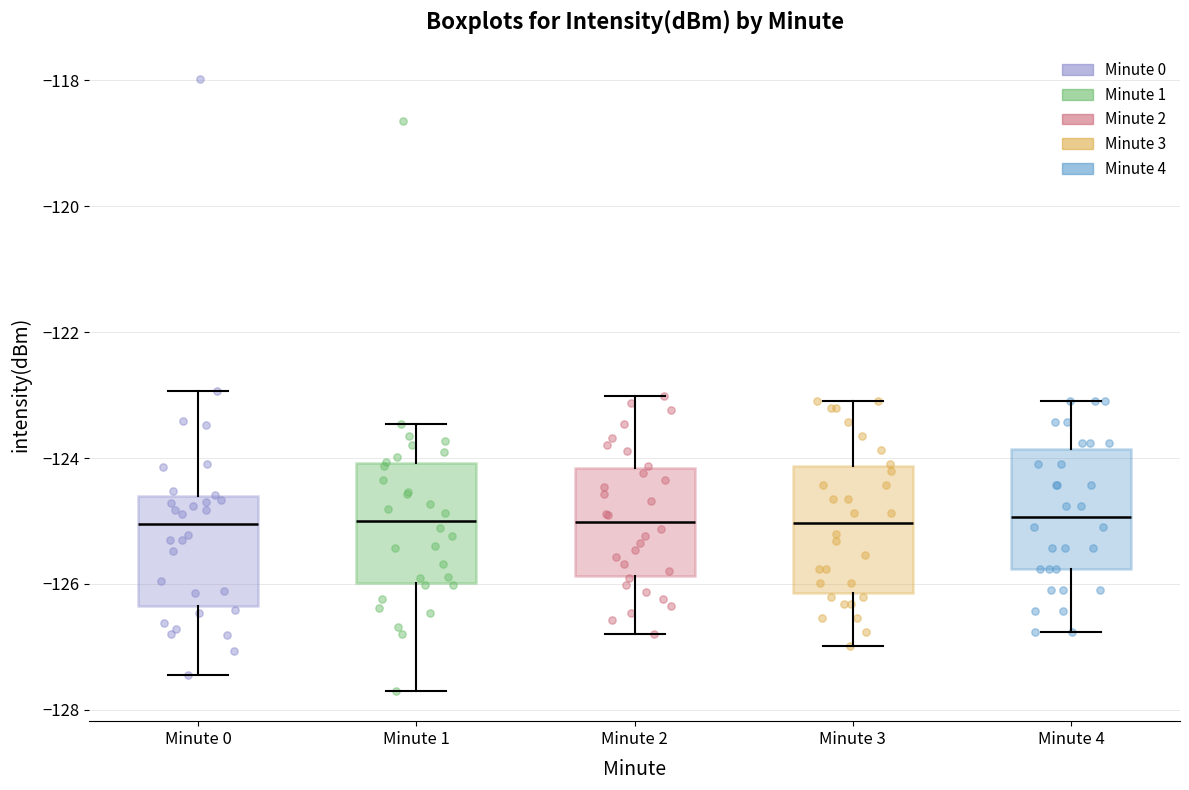

Where does the lower whisker of the box for Minute 4 end on the y-axis? The values are not printed on the chart, so give them approximately, as read against the axis.

-126.8